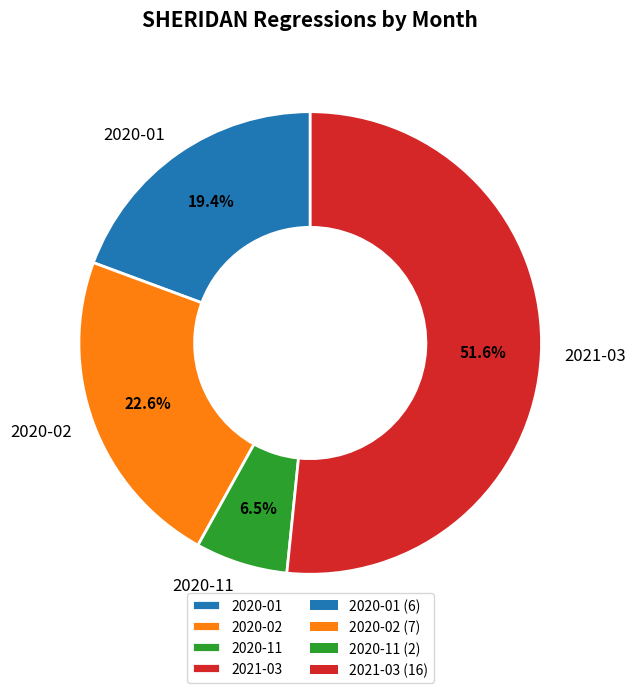

To the nearest percent, what portion does 2020-01 represent?

19%